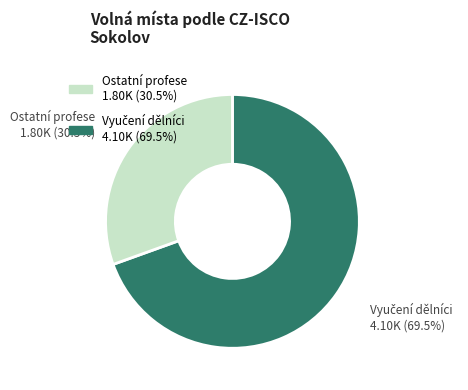

Is there any slice that represents more than half of the pie?

Yes